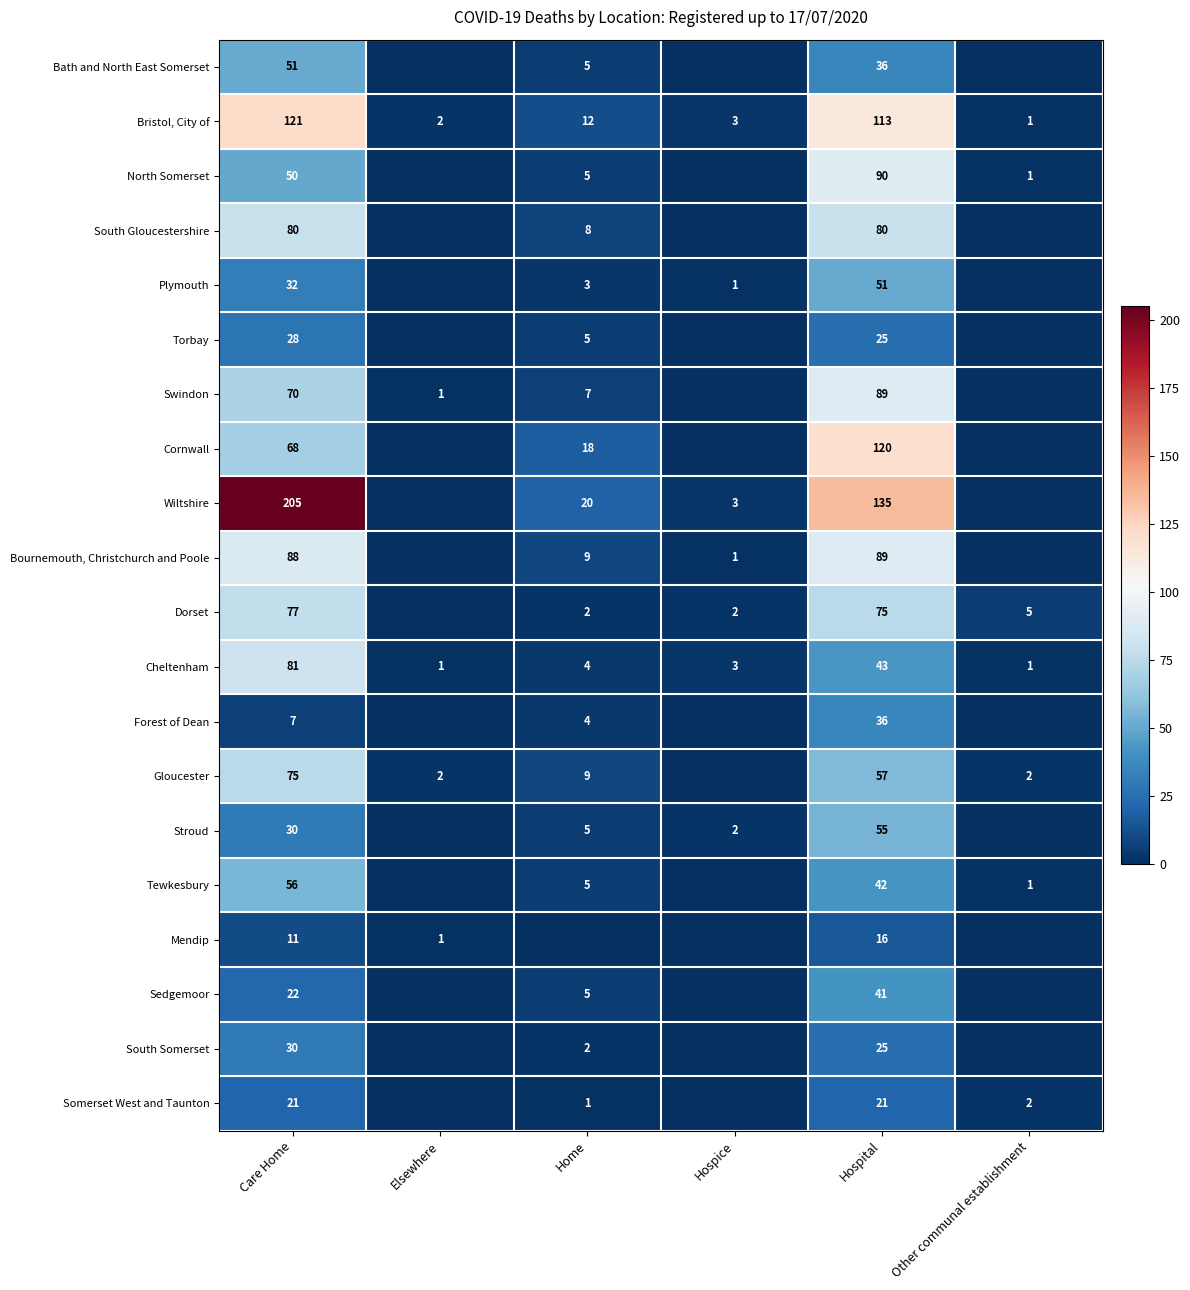

What is the total value across all series at Care Home?

1203